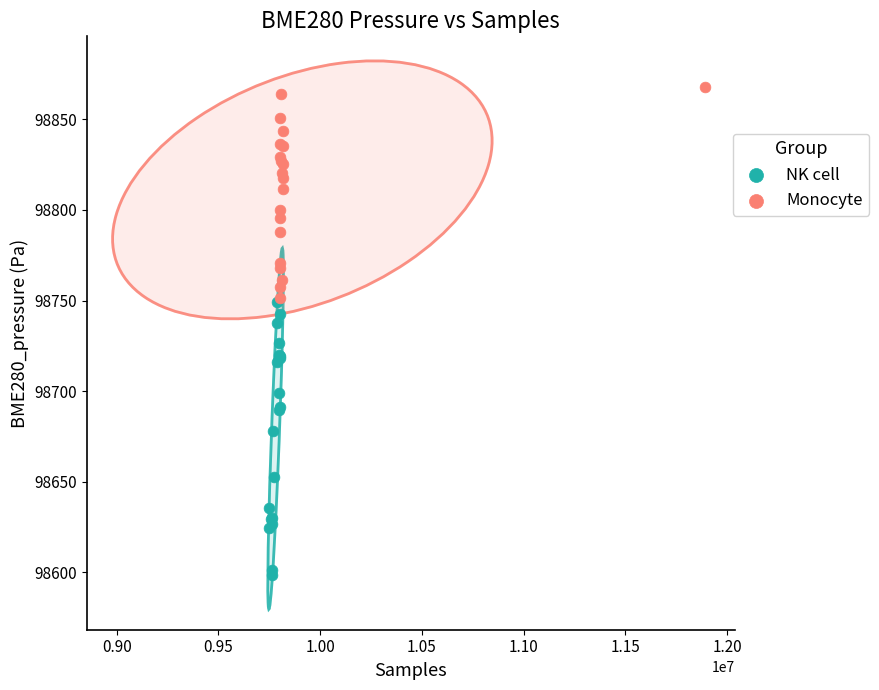

Which series contains the highest Y value?

Monocyte